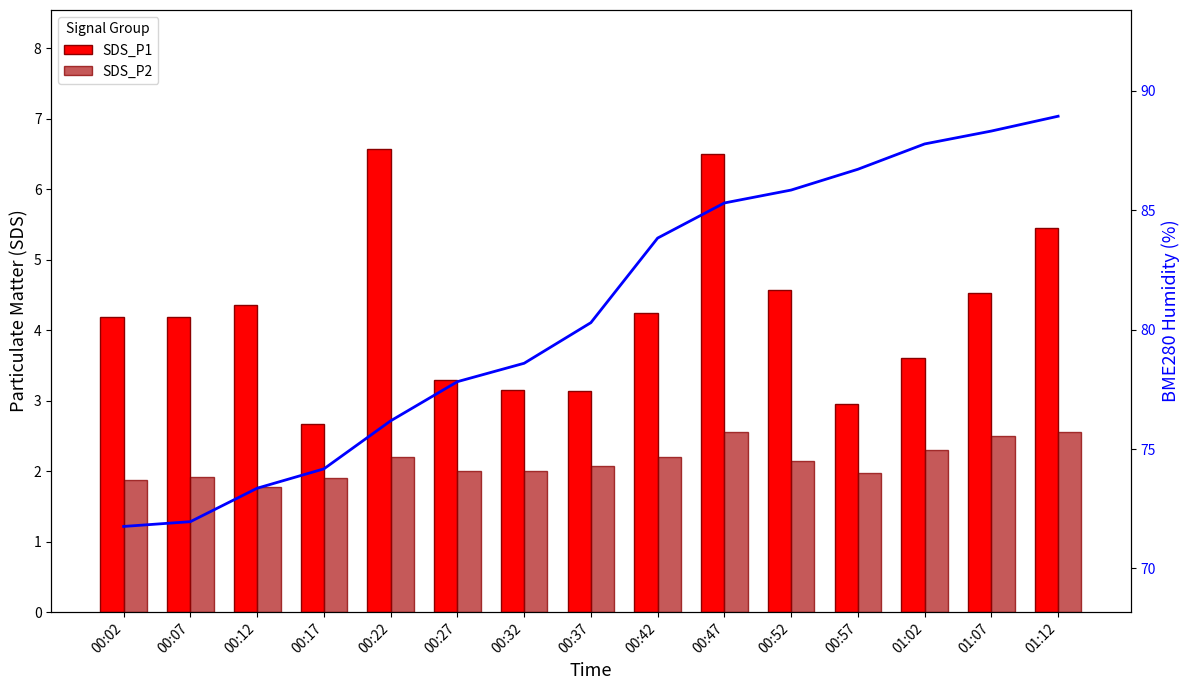

What is the difference between the maximum and second lowest values in the SDS_P1 series?

3.6